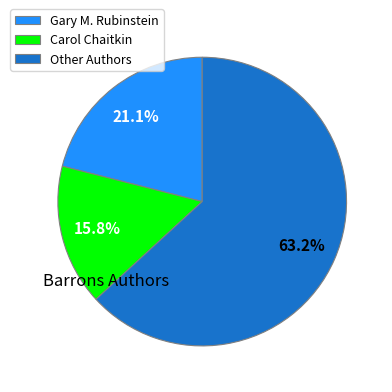

Rank the categories by value from highest to lowest.

Other Authors, Gary M. Rubinstein, Carol Chaitkin